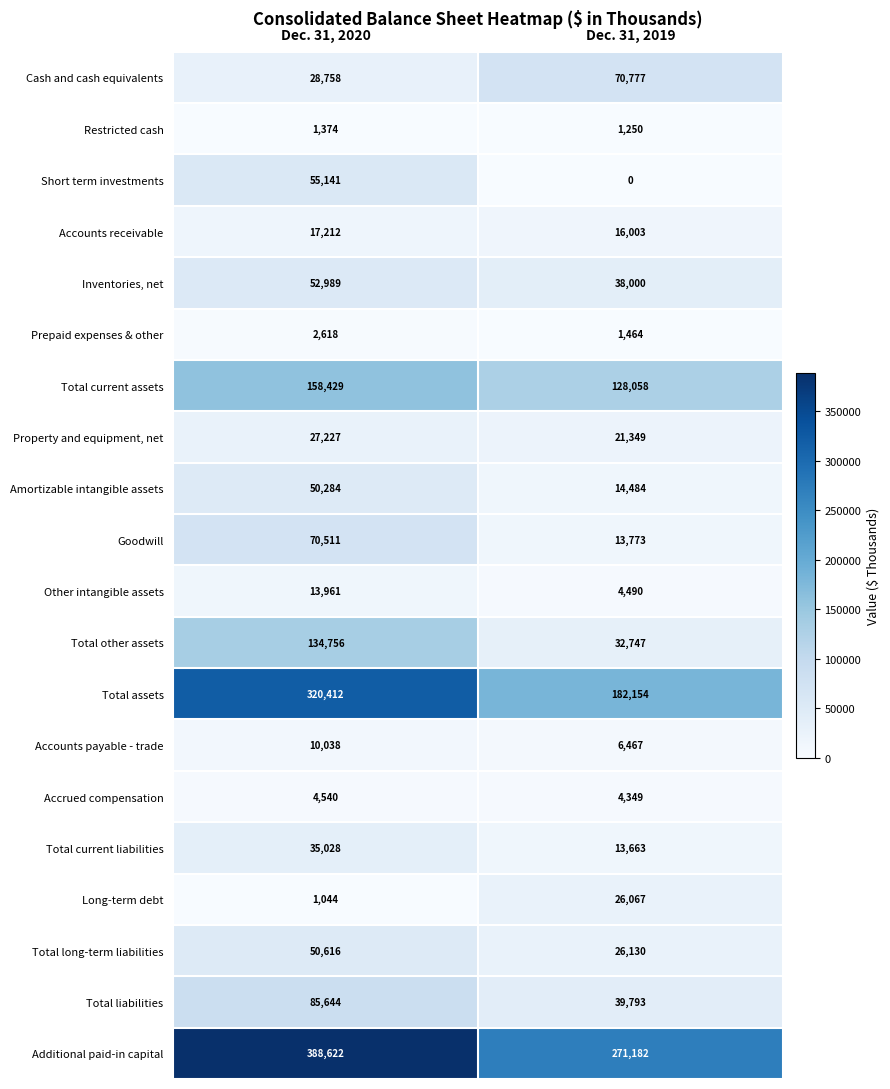

What is the difference between the Accrued compensation values at Dec. 31, 2020 and Dec. 31, 2019?

191